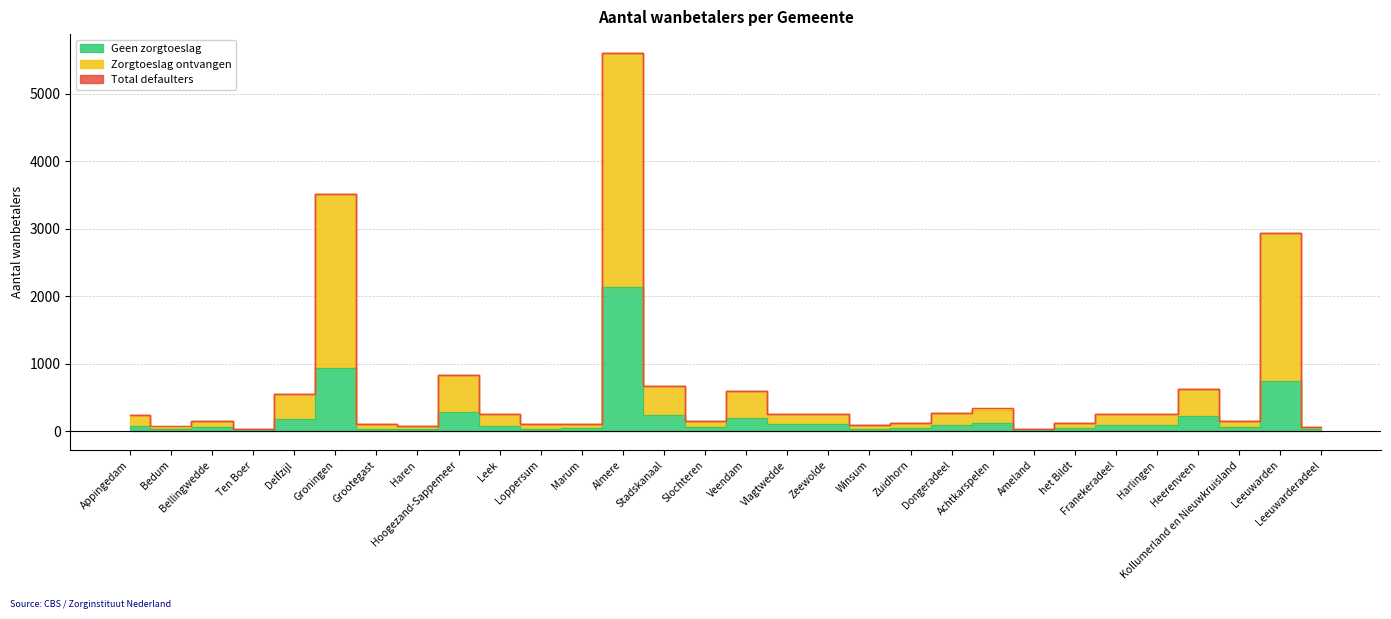

What is the highest value of the Total defaulters series?

5600